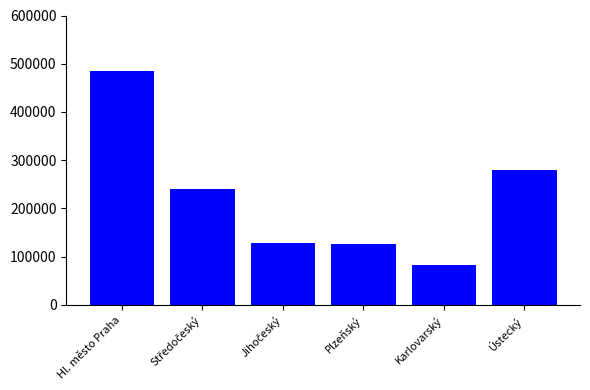

How many data points are less than 240307?

3